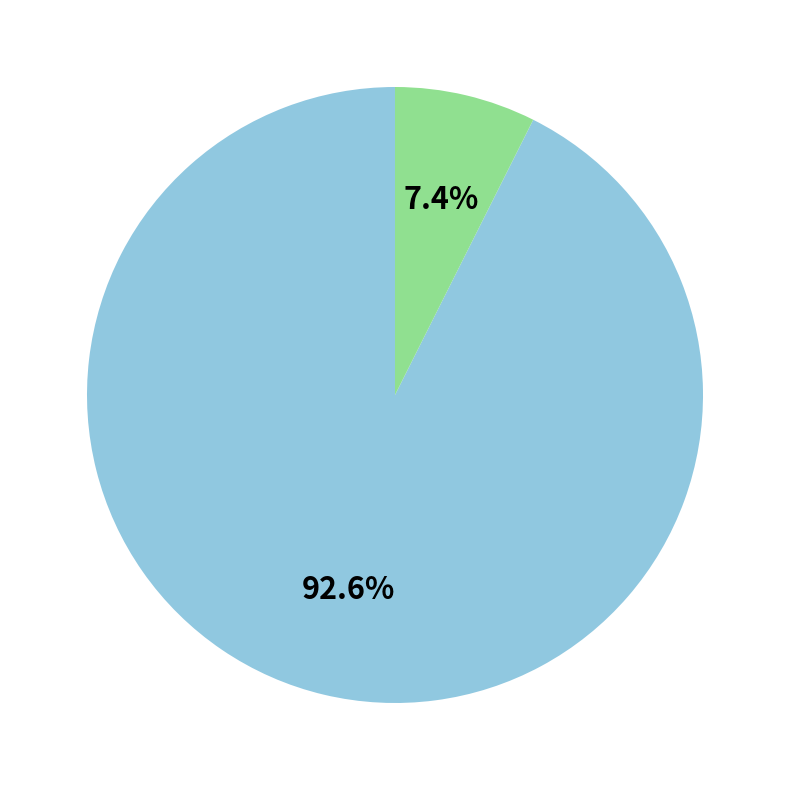

Is there a majority slice in this chart?

Yes